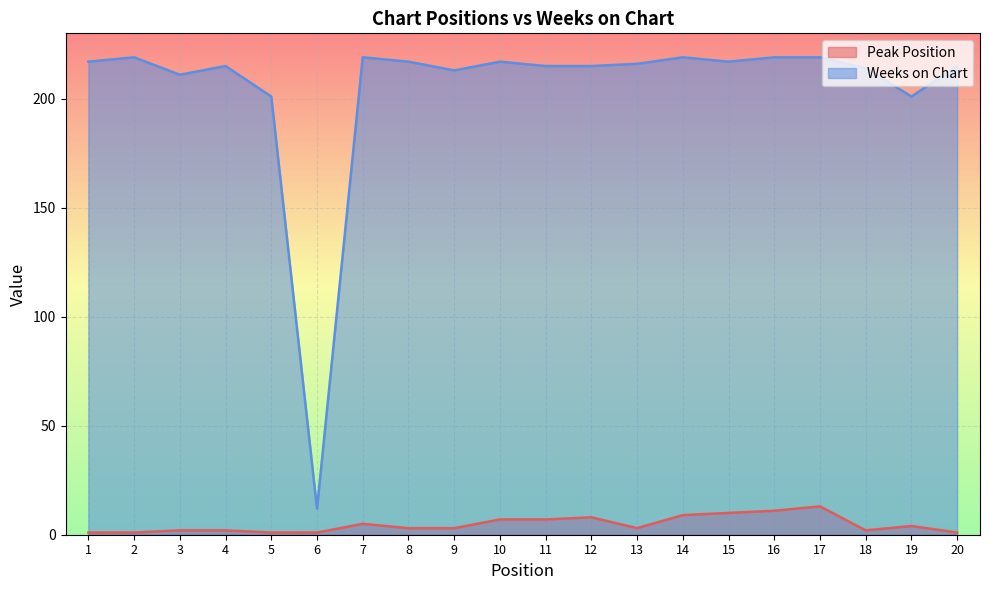

Reading right to left, what are all the values shown in this chart?

Peak Position: 20=1	19=4	18=2	17=13	16=11	15=10	14=9	13=3	12=8	11=7	10=7	9=3	8=3	7=5	6=1	5=1	4=2	3=2	2=1	1=1
Weeks on Chart: 20=215	19=201	18=214	17=219	16=219	15=217	14=219	13=216	12=215	11=215	10=217	9=213	8=217	7=219	6=12	5=201	4=215	3=211	2=219	1=217